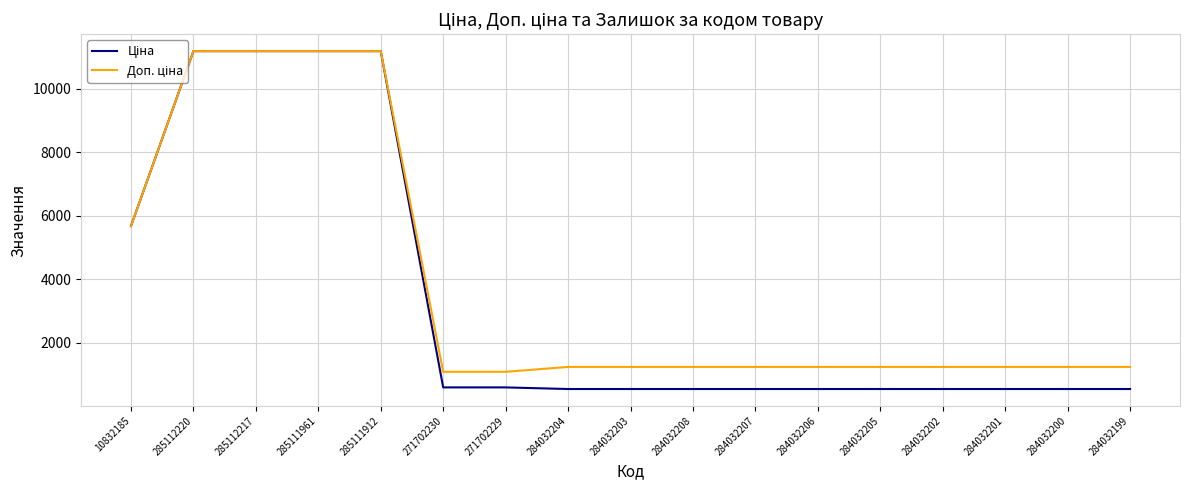

What is the greatest value displayed?

11188.2